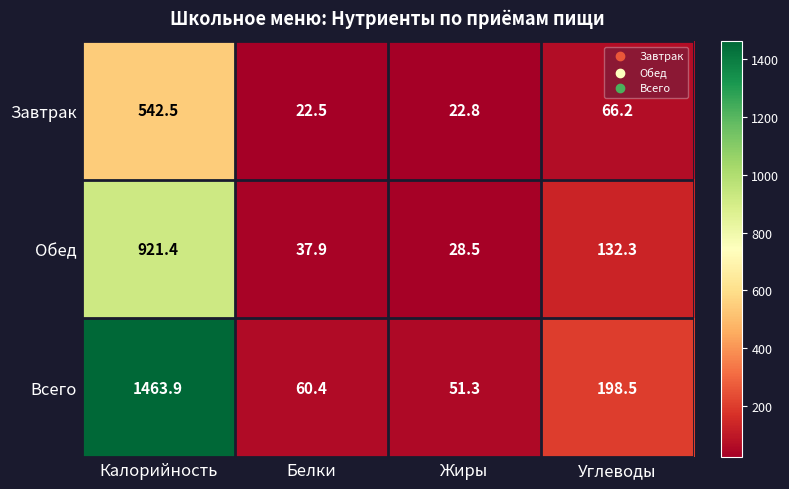

Reading left to right, extract all data points from this chart.

Завтрак: Калорийность=542.5	Белки=22.5	Жиры=22.8	Углеводы=66.2
Обед: Калорийность=921.4	Белки=37.9	Жиры=28.5	Углеводы=132.3
Всего: Калорийность=1463.9	Белки=60.4	Жиры=51.3	Углеводы=198.5